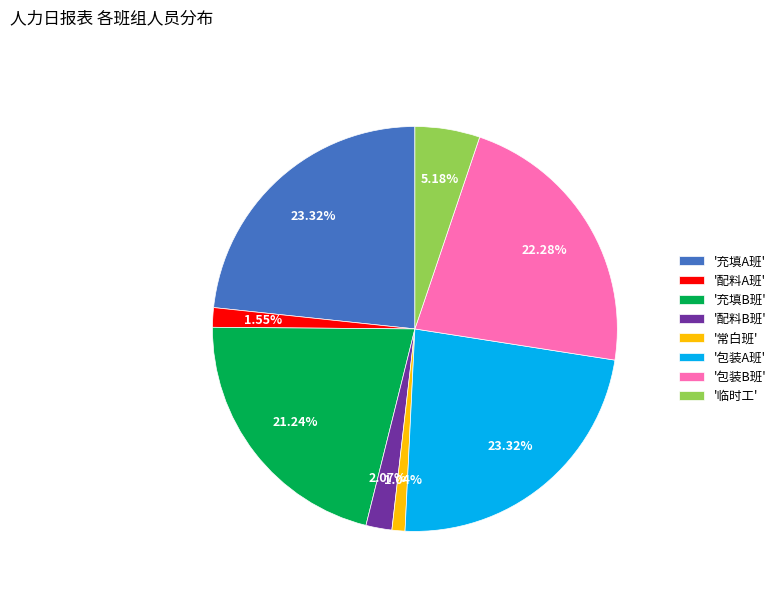

Is the sum of '充填B班' and '临时工' greater than half?

No